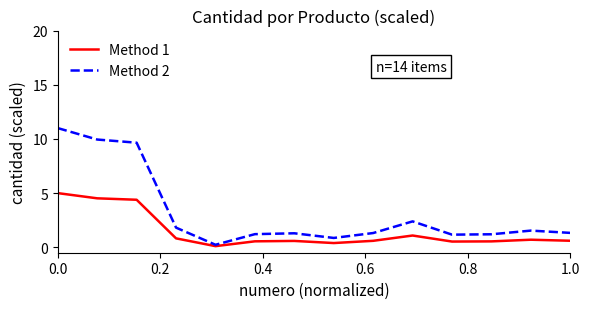

Which series has the largest range (max minus min)?

Method 2